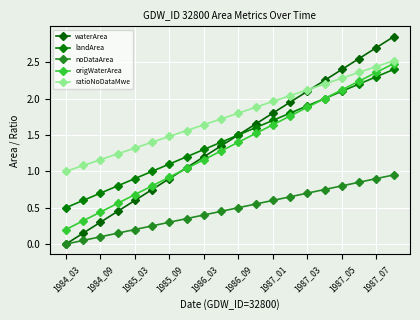

At which category is the sum across all series the highest?

19